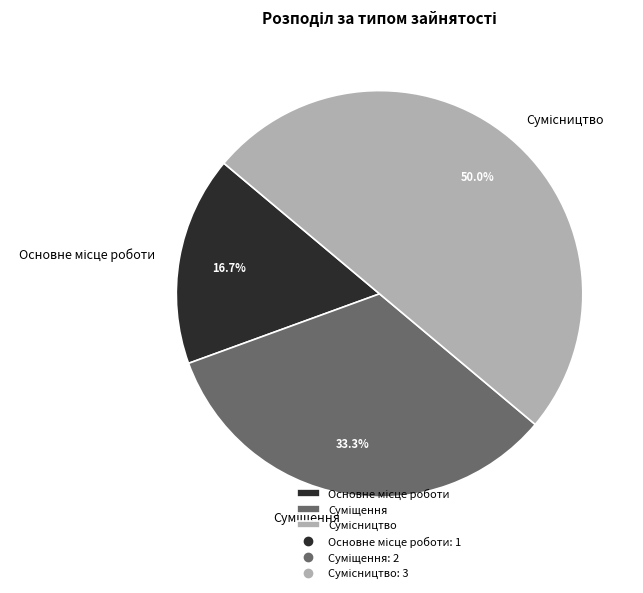

Which slice is the largest?

Сумісництво